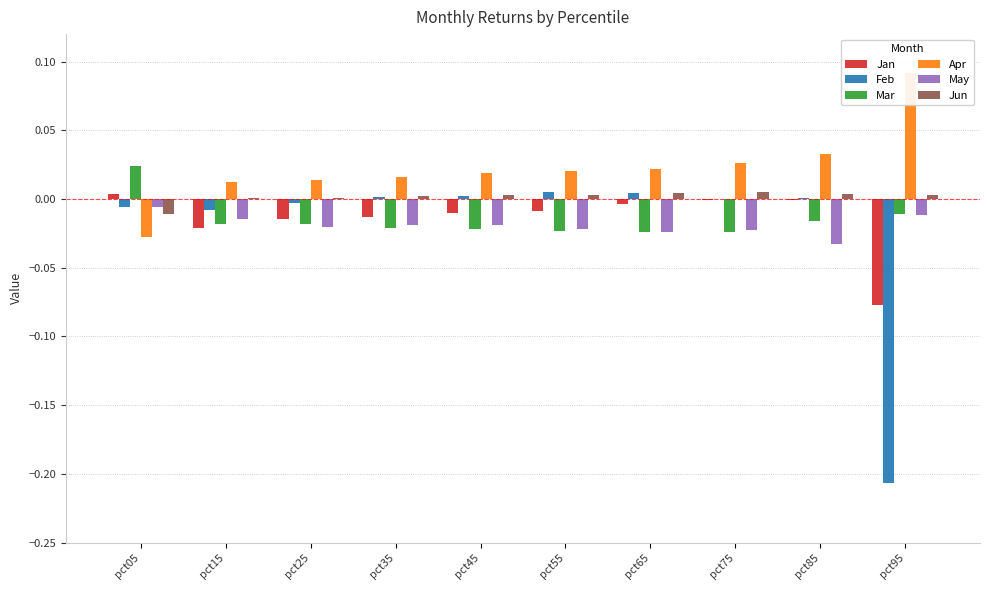

Between pct25 and pct75, which series saw the biggest shift?

Jan